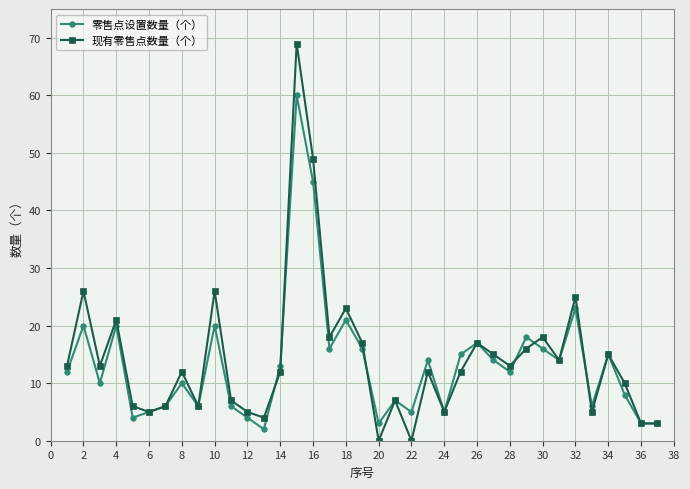

Rank the series by their maximum value, from highest to lowest.

现有零售点数量（个）, 零售点设置数量（个）